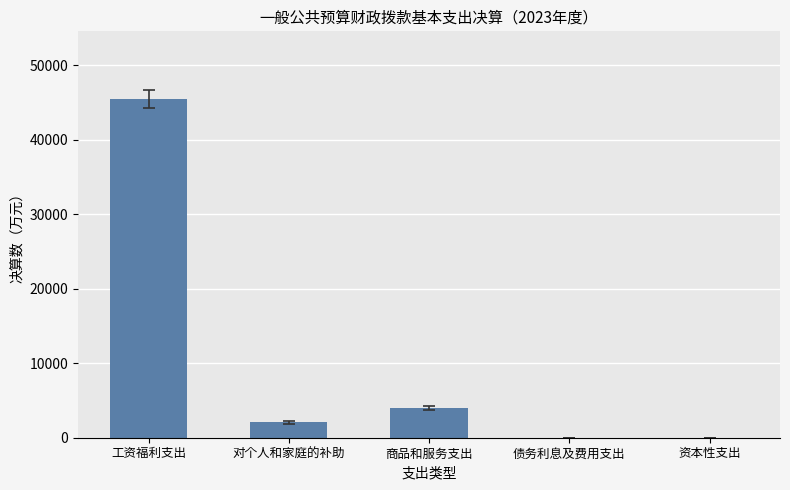

Which label corresponds to the largest value in the chart?

工资福利支出